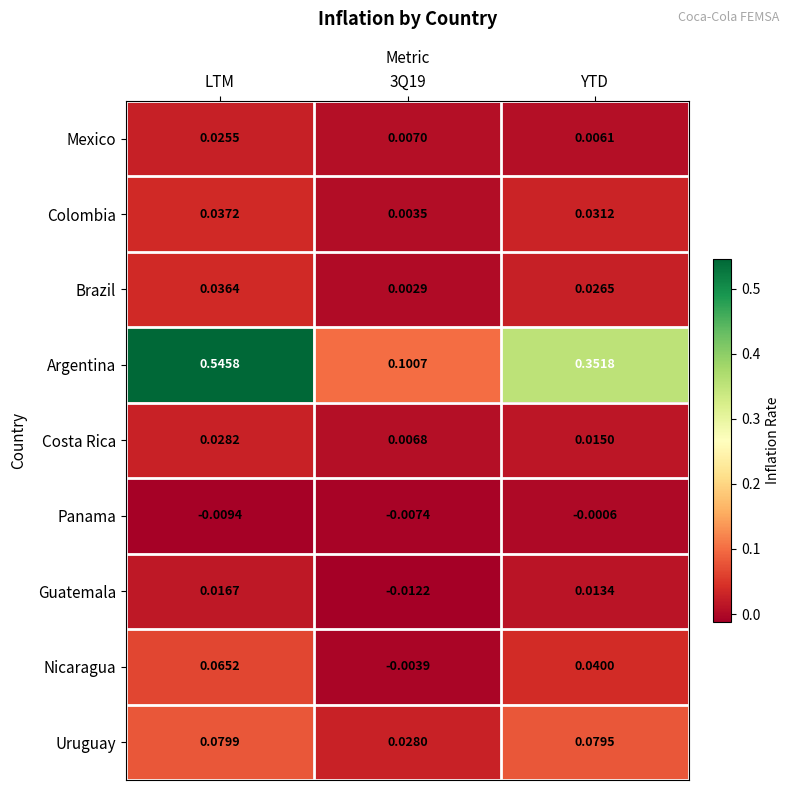

Which category has the highest value in the Colombia series?

LTM